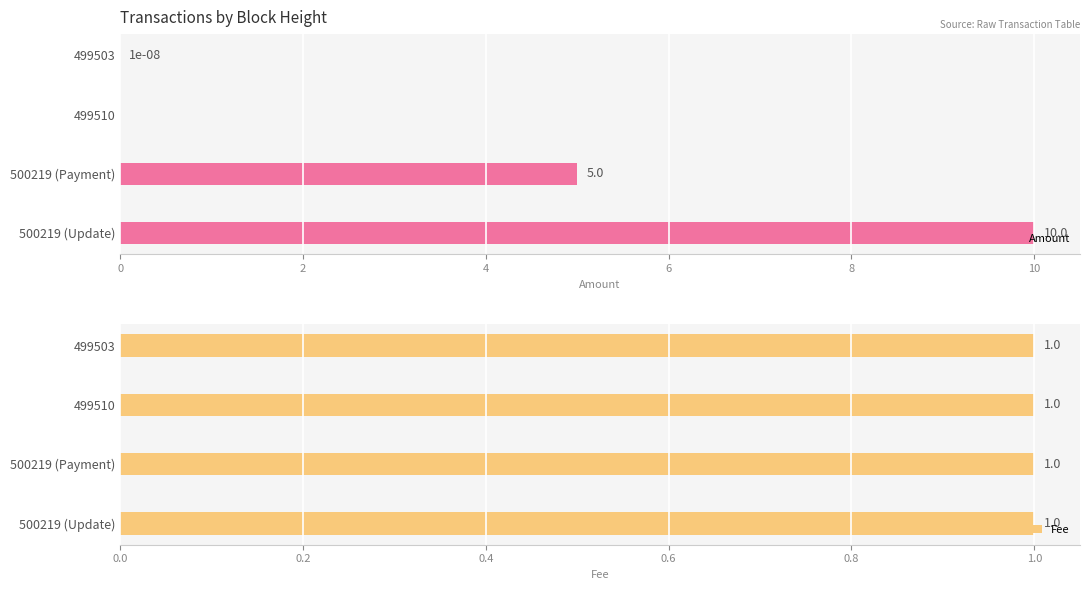

Where is Amount nearest to the value 5?

500219 (Payment)